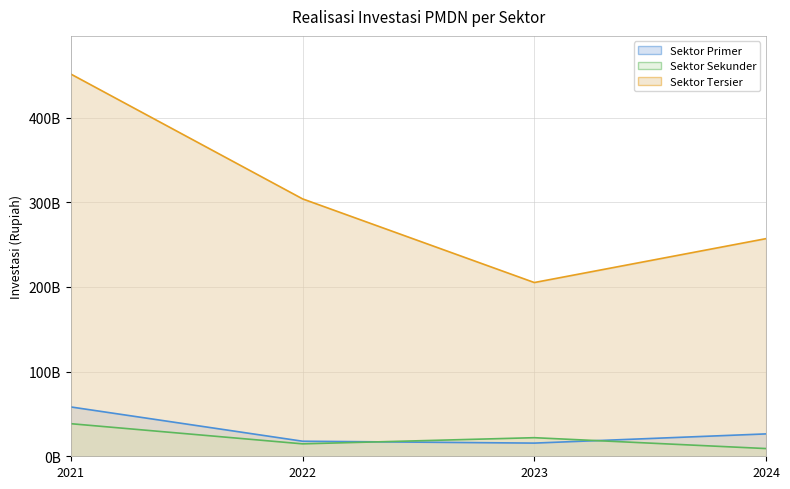

At which category is the sum across all series the highest?

2021